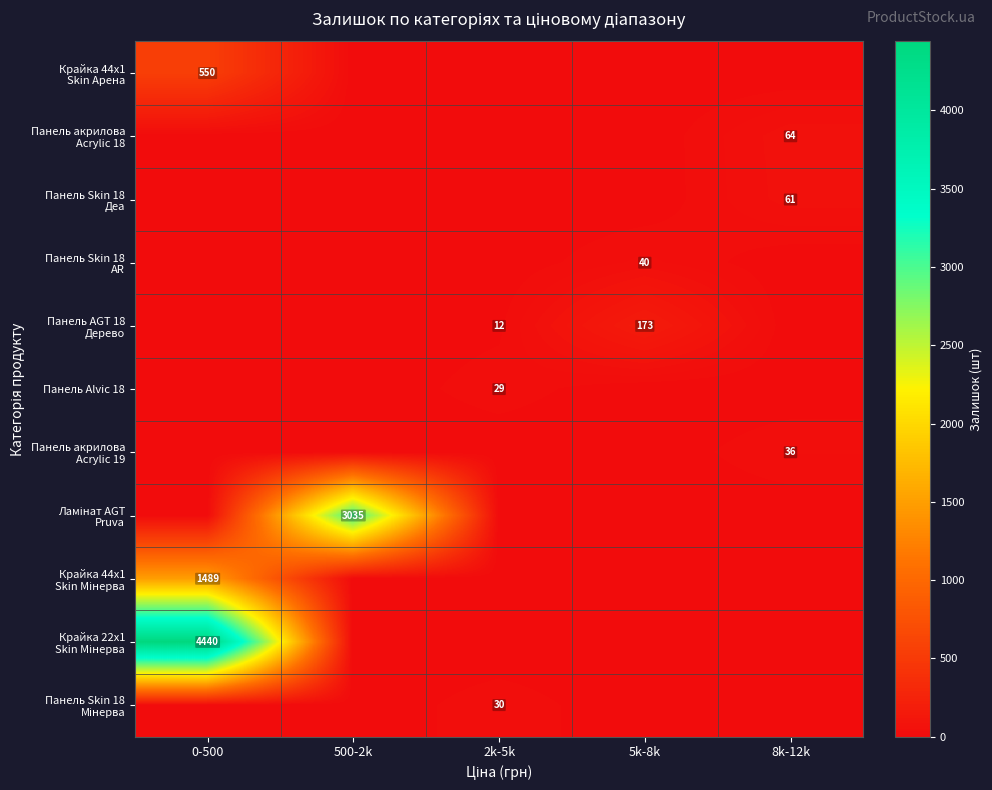

Which category has the lowest value across all series?

500-2k